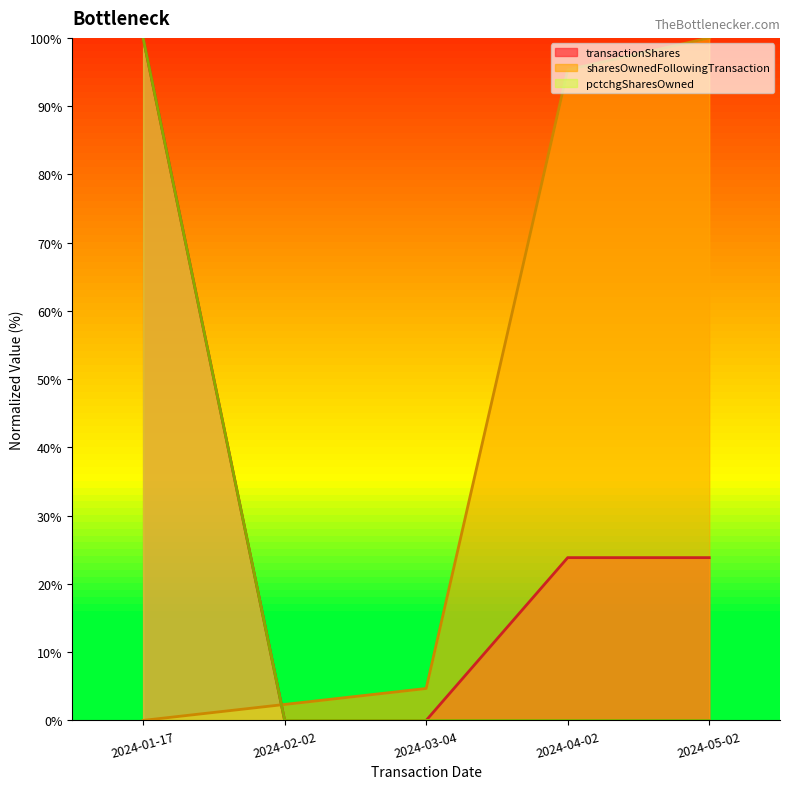

Where is transactionShares nearest to the value 50?

2024-04-02